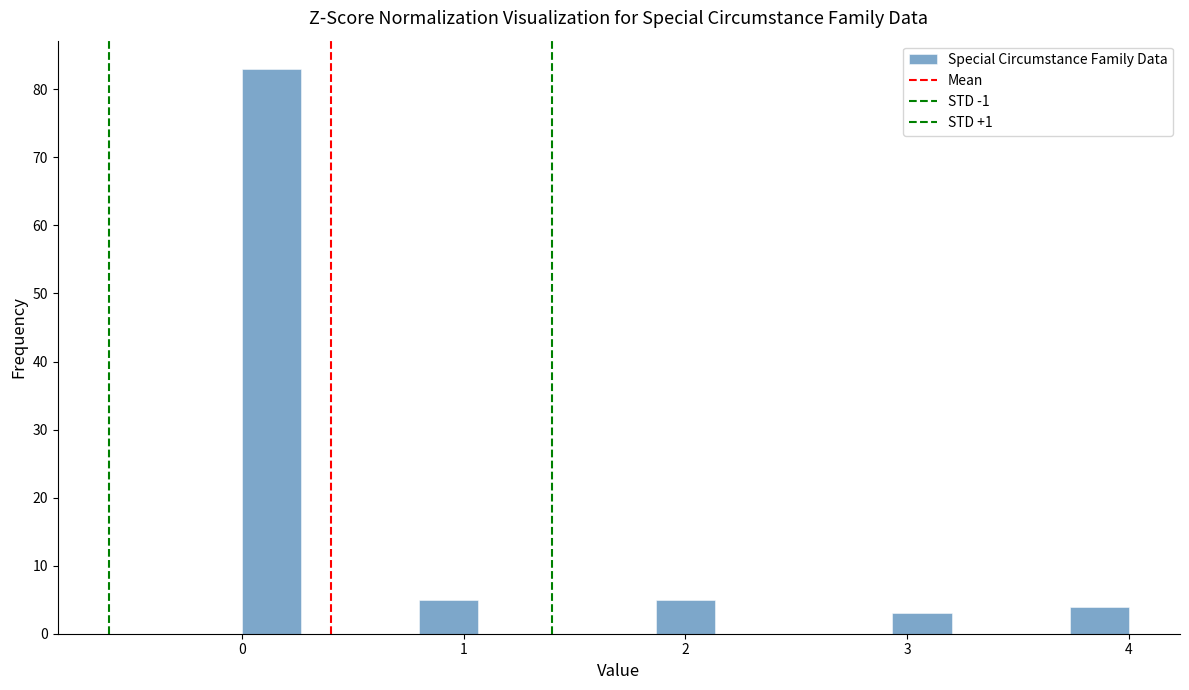

Around what value on the x-axis is the tallest bar? Give the approximate position of its centre, as read against the axis.

0.1